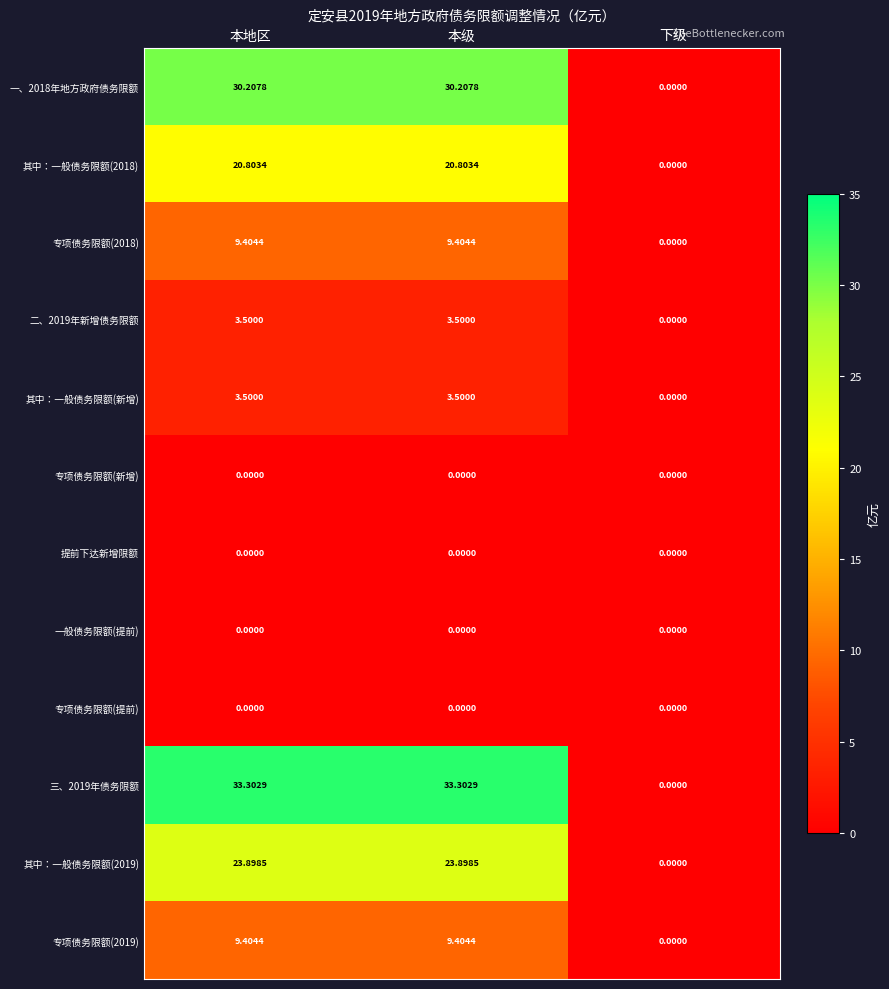

Is the value of 三、2019年债务限额 at 本级 greater than the value of 专项债务限额(提前) at 本级?

Yes